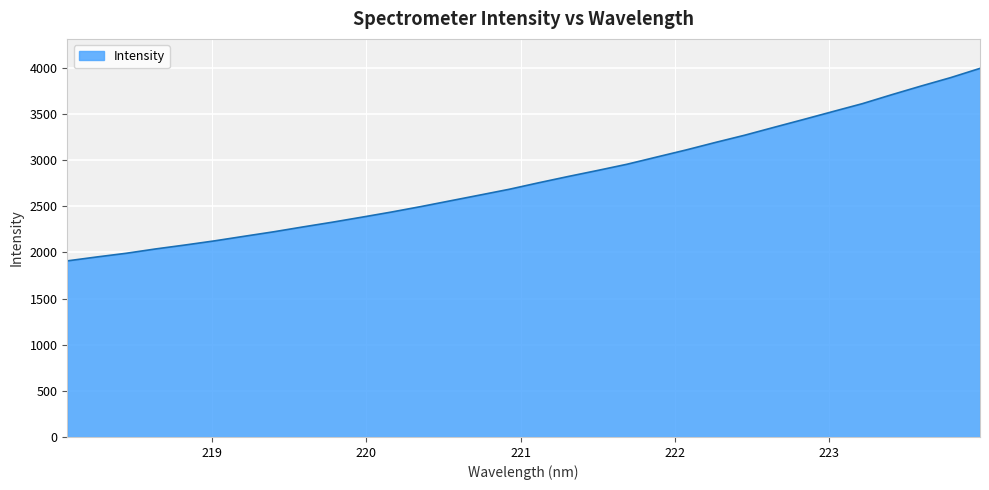

What is the difference between the maximum and minimum values?

2086.8